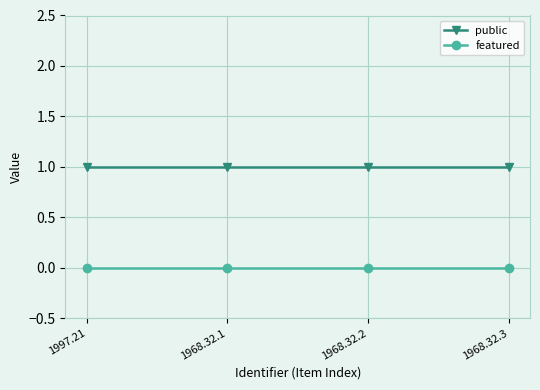

What is the value of the public point at the 4th from the left?

1